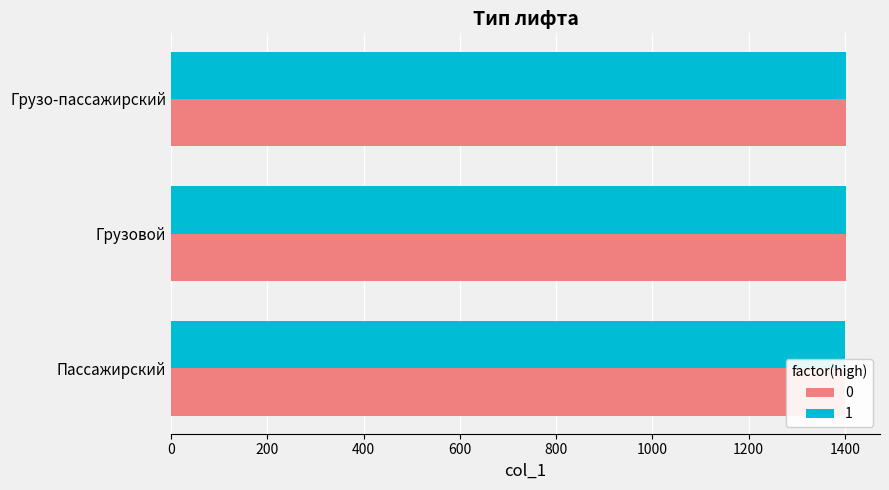

What is the label of the 1st bar from the right?

Грузо-пассажирский